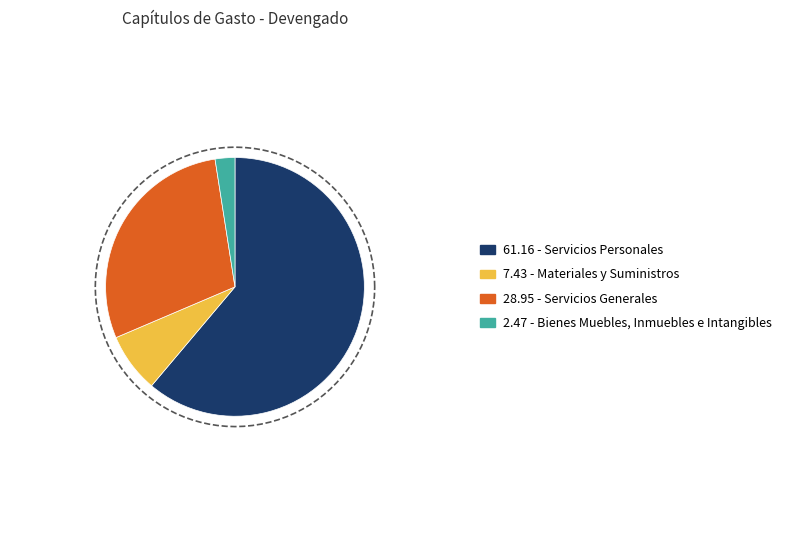

To the nearest percent, what is the difference between the largest and smallest slice percentages?

59%